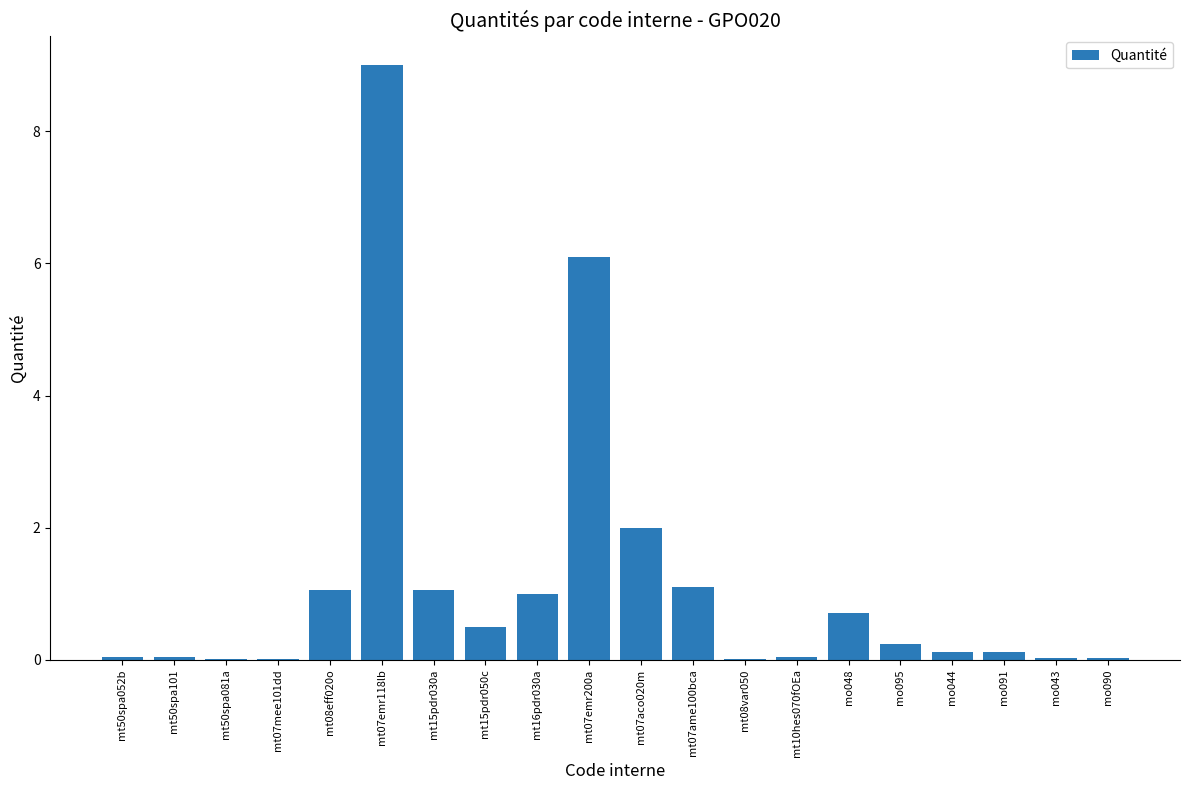

Which category has the highest value across all series?

mt07emr118lb